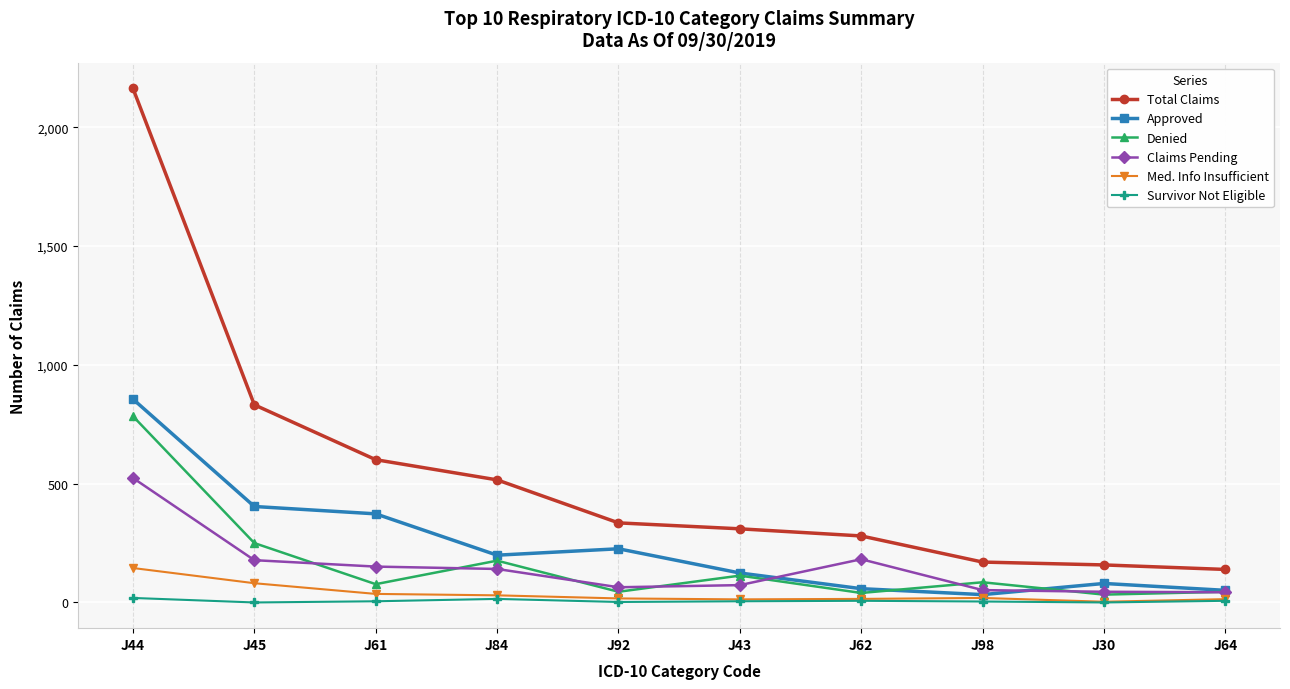

Which category has the highest value across all series?

J44